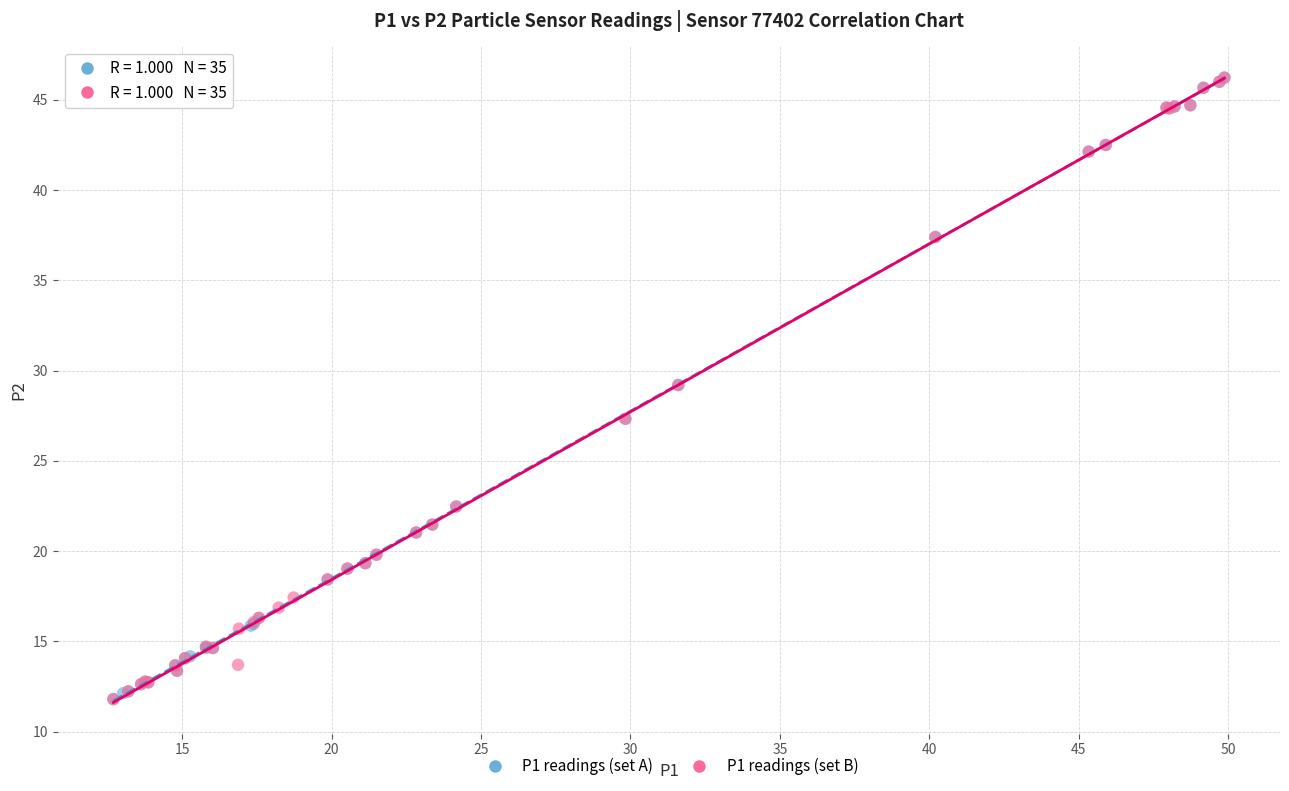

What are all the series names shown in the legend?

P1 readings (set A), P1 readings (set B)